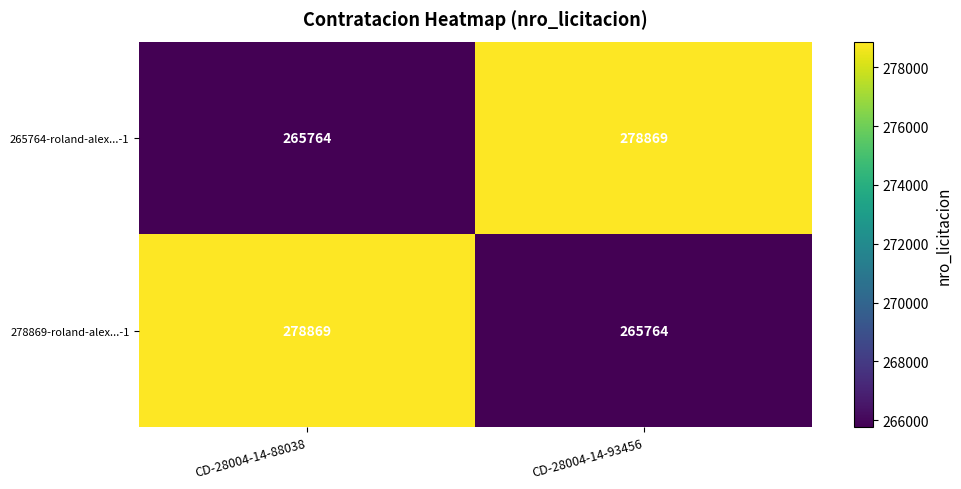

Where is 265764-roland-alex...-1 nearest to the value 272316?

CD-28004-14-88038